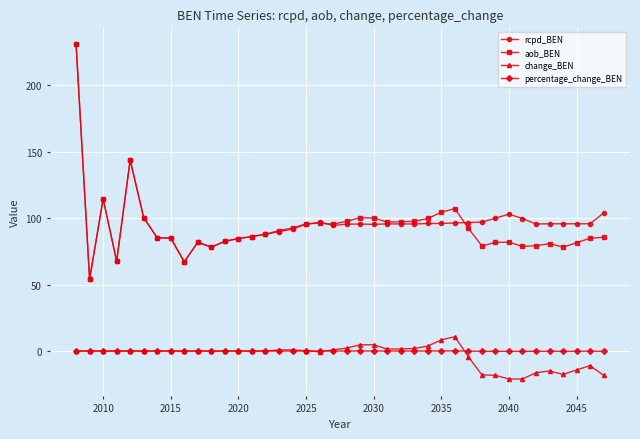

Which series has the largest total across all categories?

rcpd_BEN